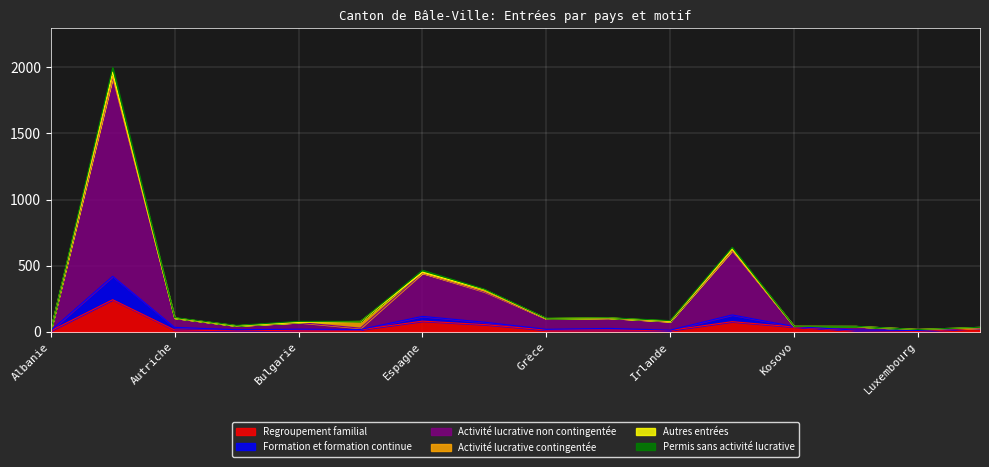

At which label does Activité lucrative non contingentée first exceed 78?

Allemagne